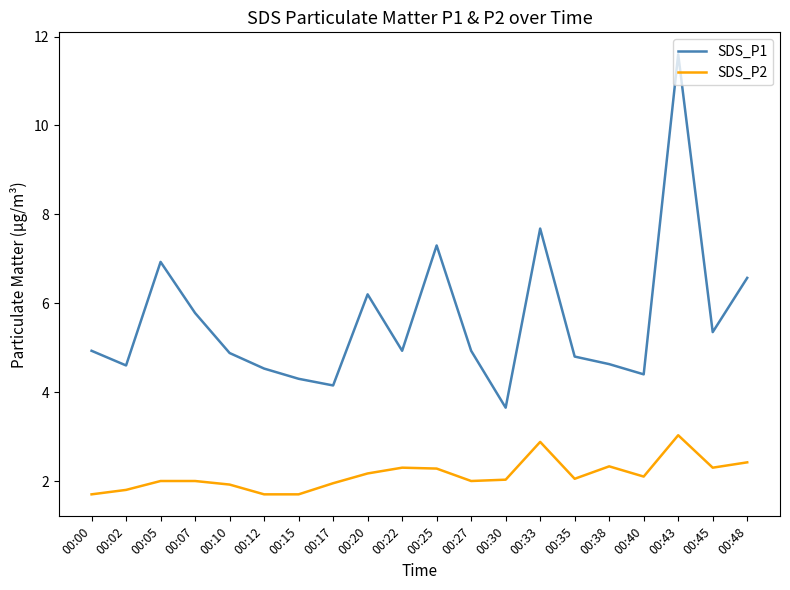

True or false: SDS_P1 has a value of 6.8 at 00:22.

False